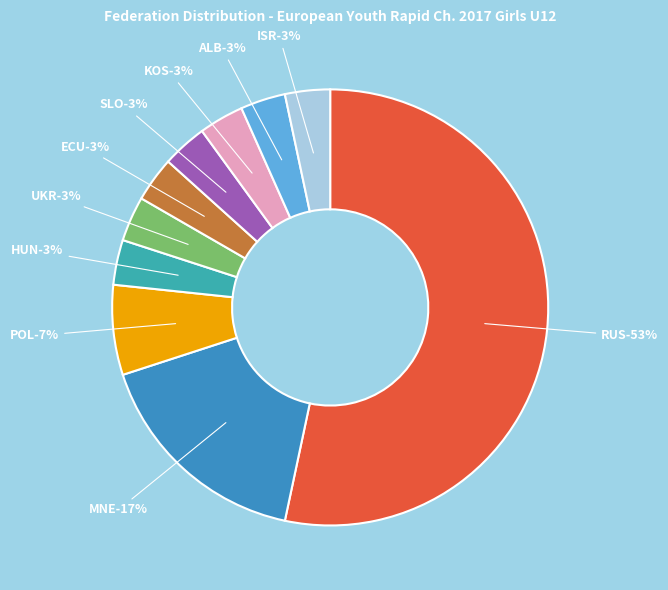

How many slices are in this pie chart?

10